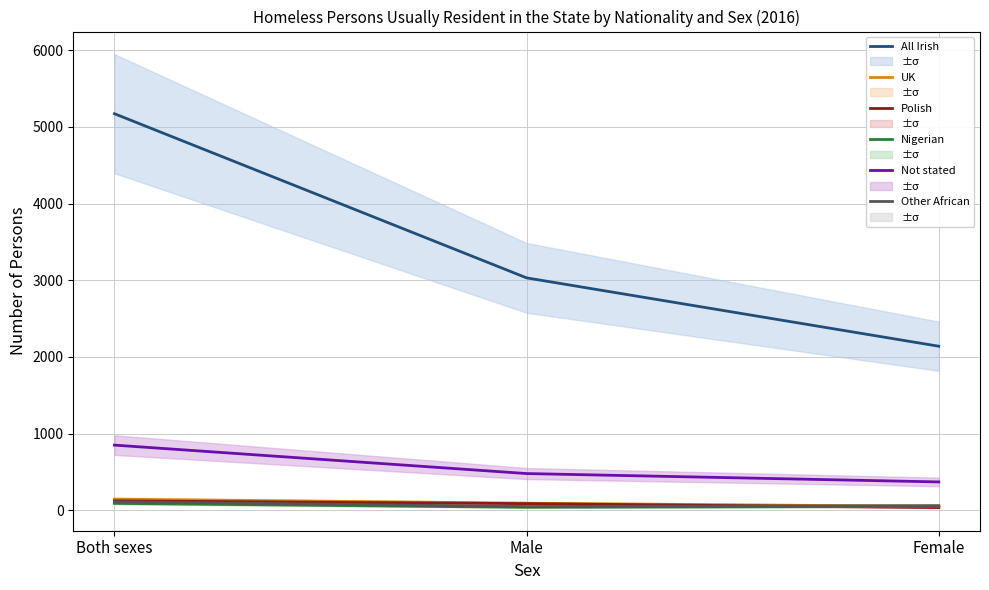

What position from the left is Male?

2